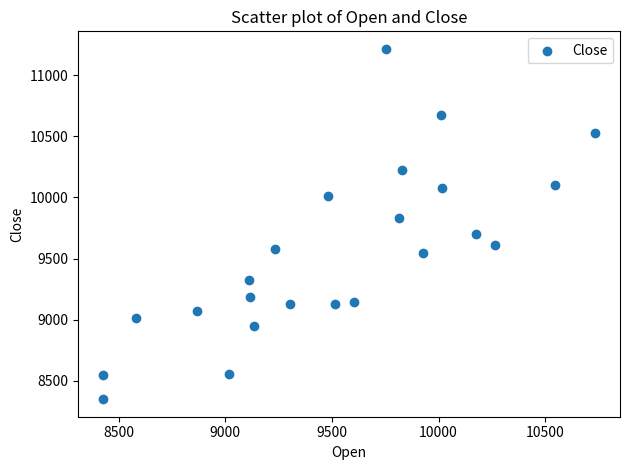

What is the range of X values (max minus min)?

2310